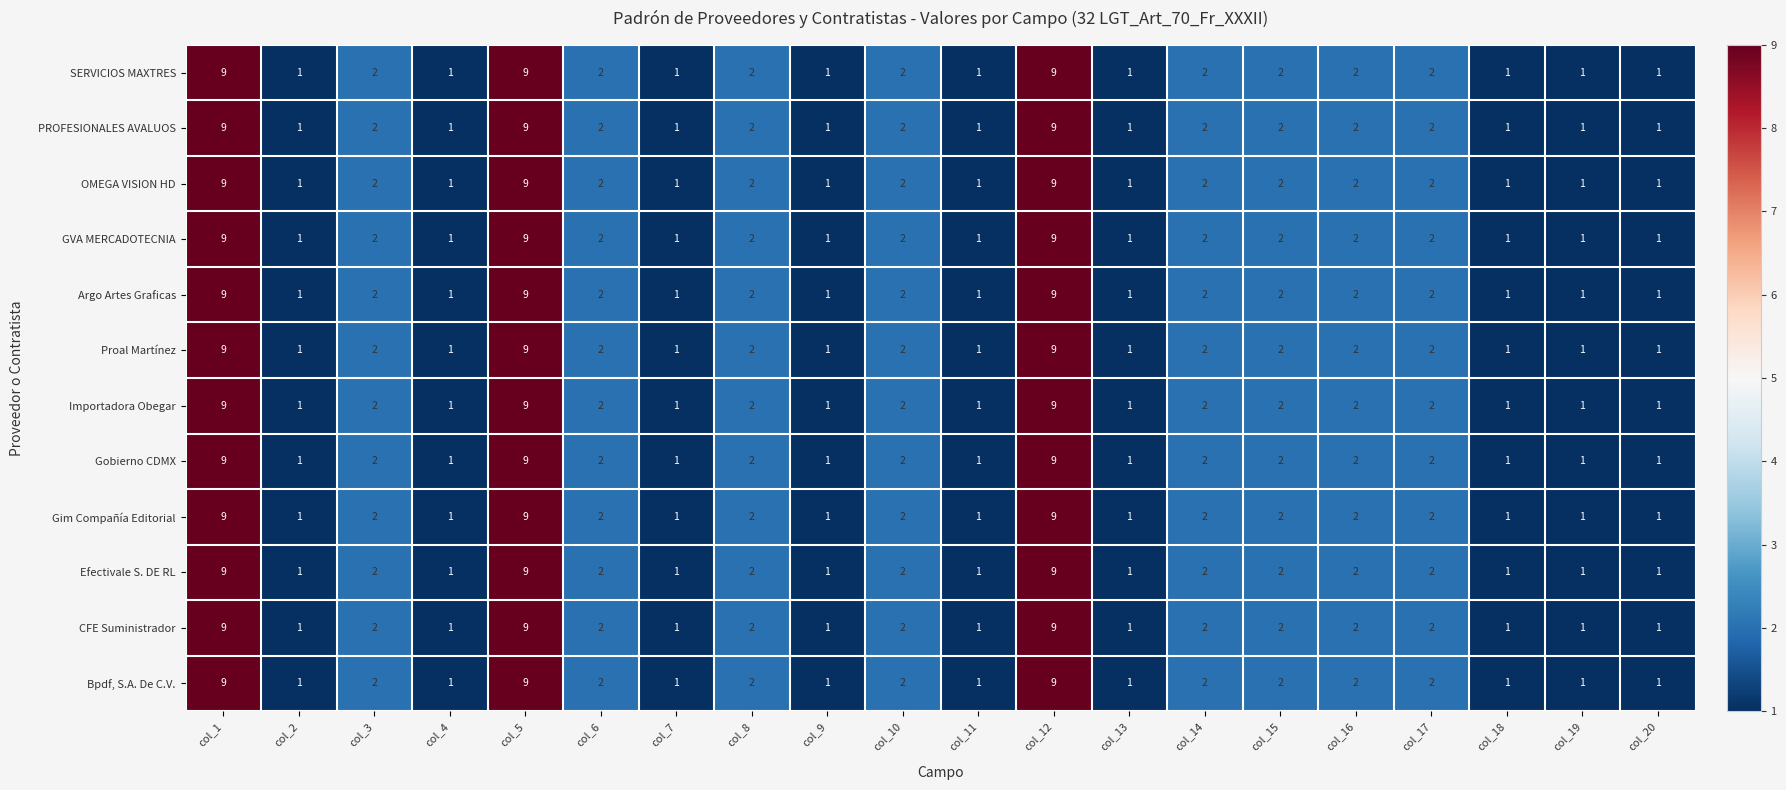

How many series are shown in this chart?

12